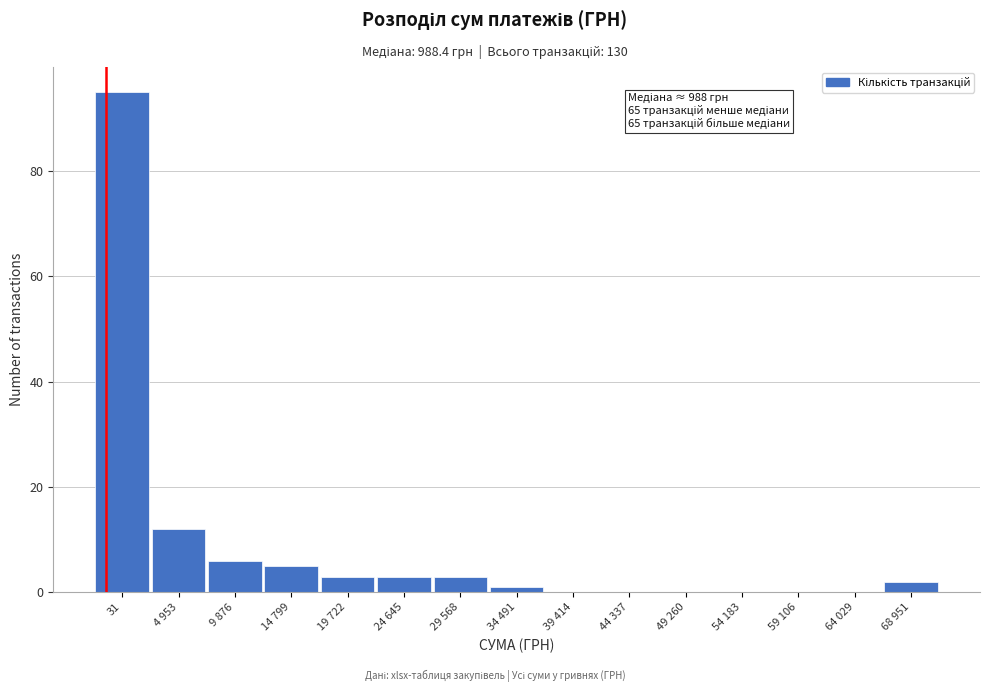

Reading left to right, transcribe all the data shown in this chart.

31=95	4 953=12	9 876=6	14 799=5	19 722=3	24 645=3	29 568=3	34 491=1	39 414=0	44 337=0	49 260=0	54 183=0	59 106=0	64 029=0	68 951=2